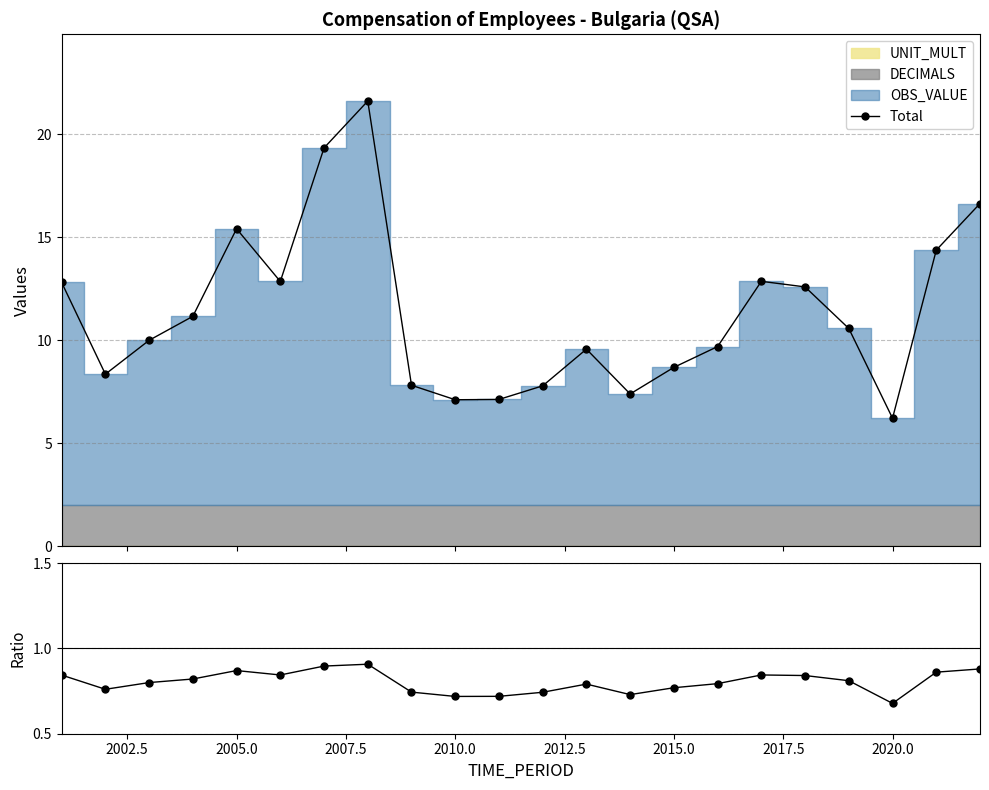

In Total, how many points are lower than both neighbors (excluding endpoints)?

5